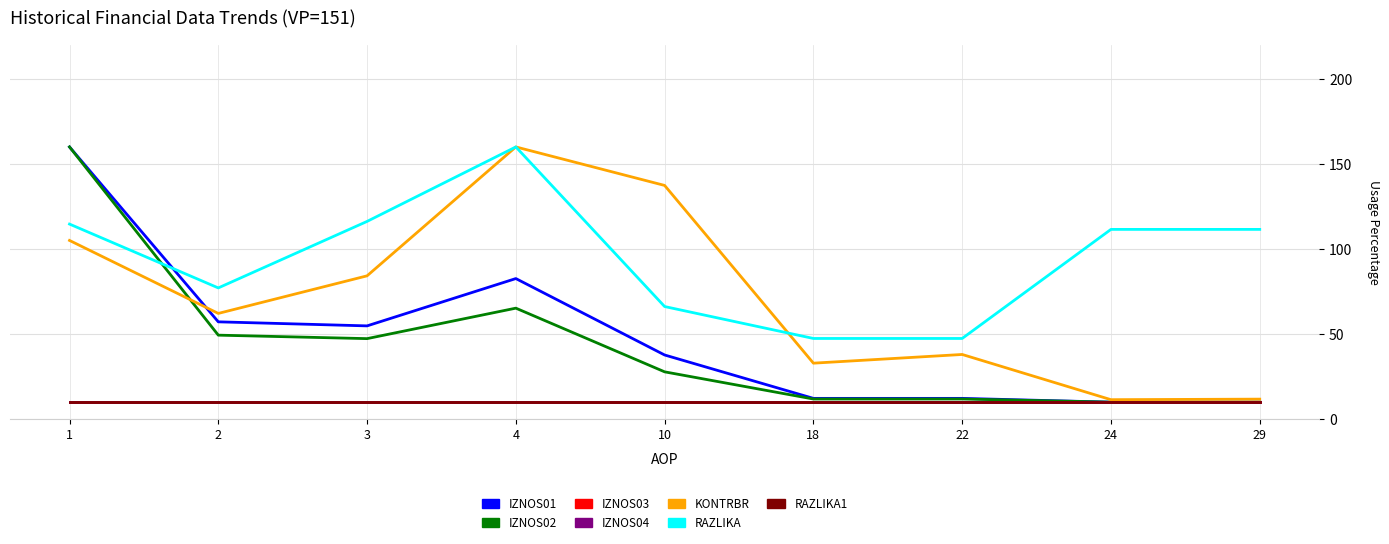

Is this an area chart (filled region under the line)?

No